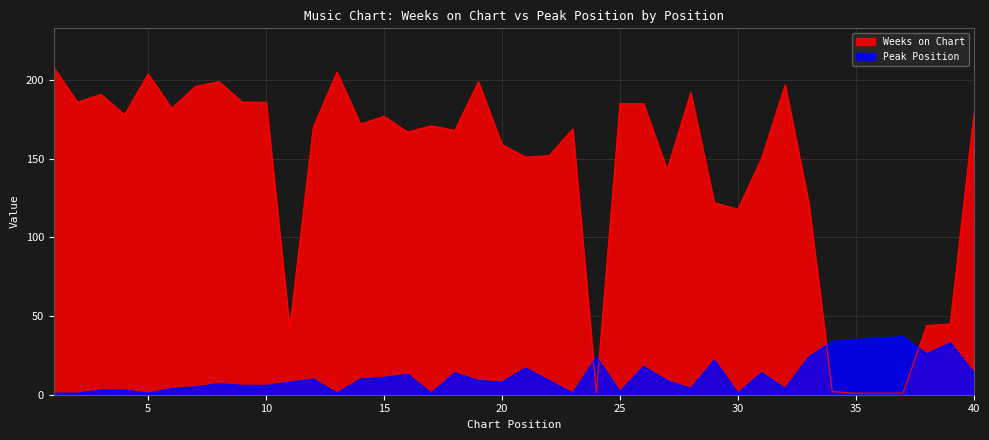

The value of Weeks on Chart at 28 is 192. True or false?

True